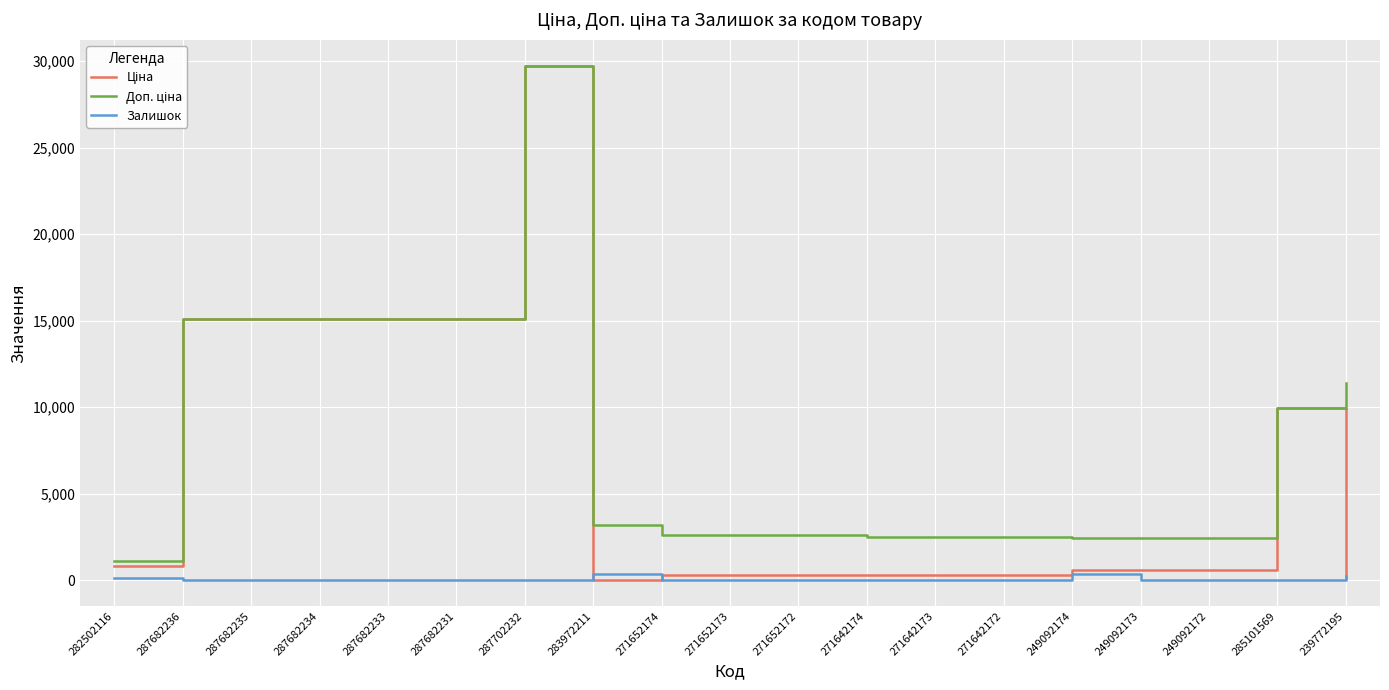

At which category is the sum across all series the highest?

287702232